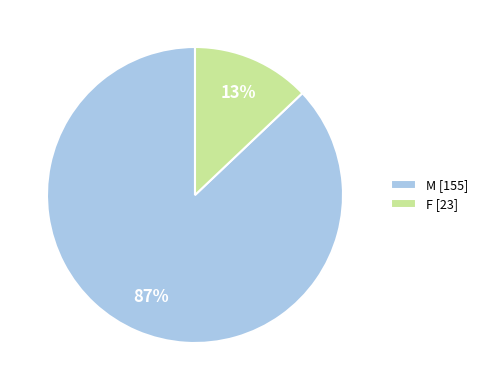

What percentage is the M slice, to the nearest percent?

87%